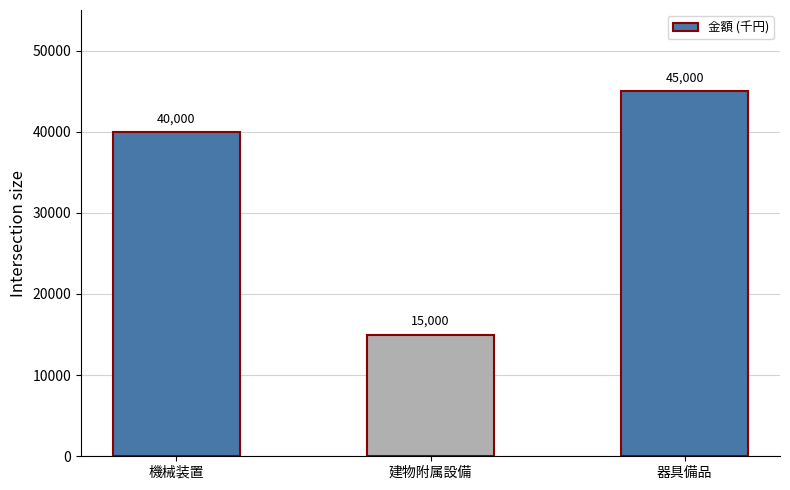

Count the values in the range 15000 to 45000.

3